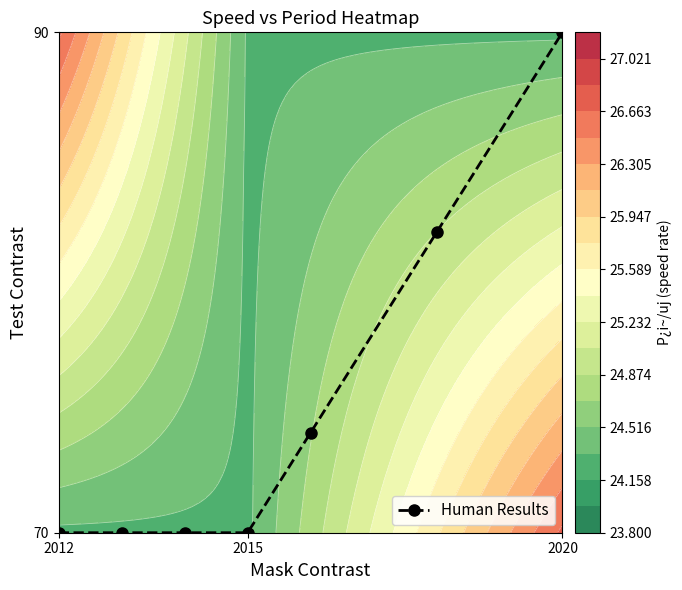

At which label does Human Results reach its peak?

2020